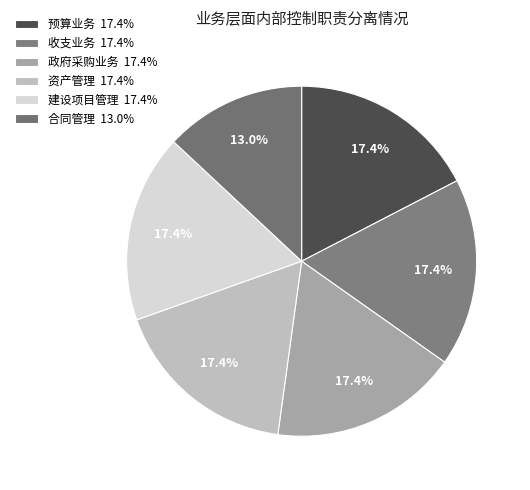

How many segments does this pie chart have?

6